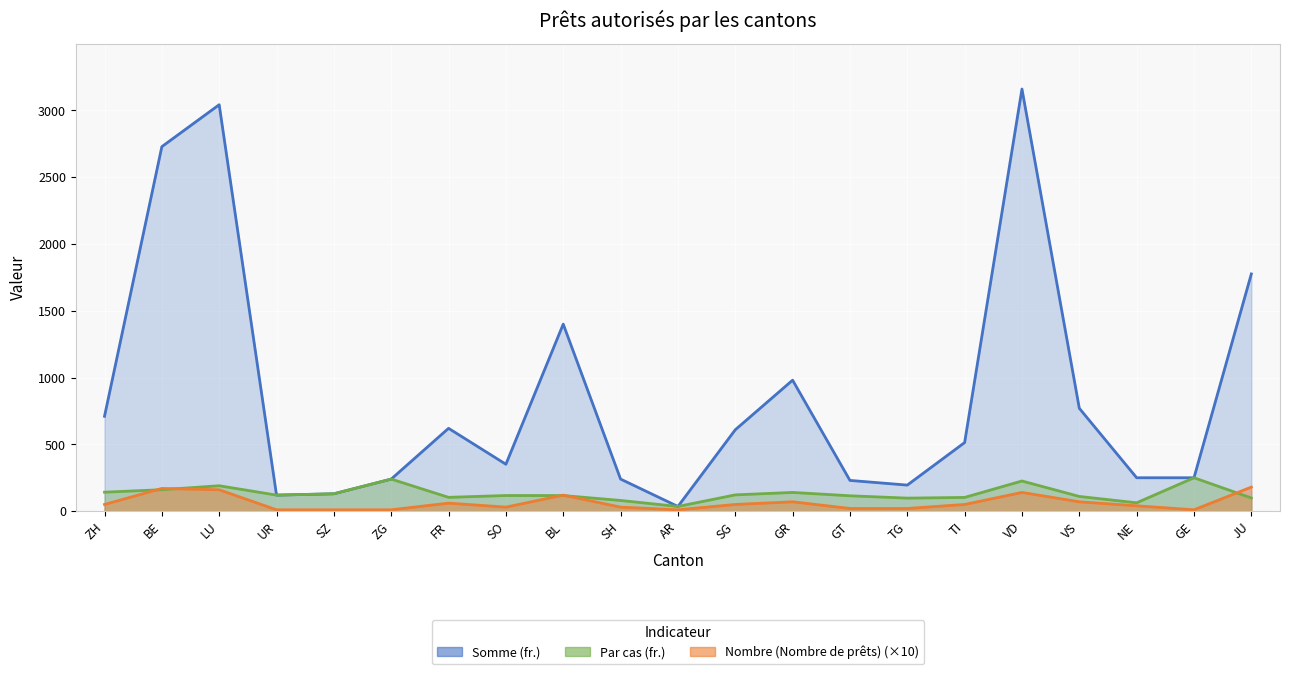

What is the label of the 16th point from the left?

TI